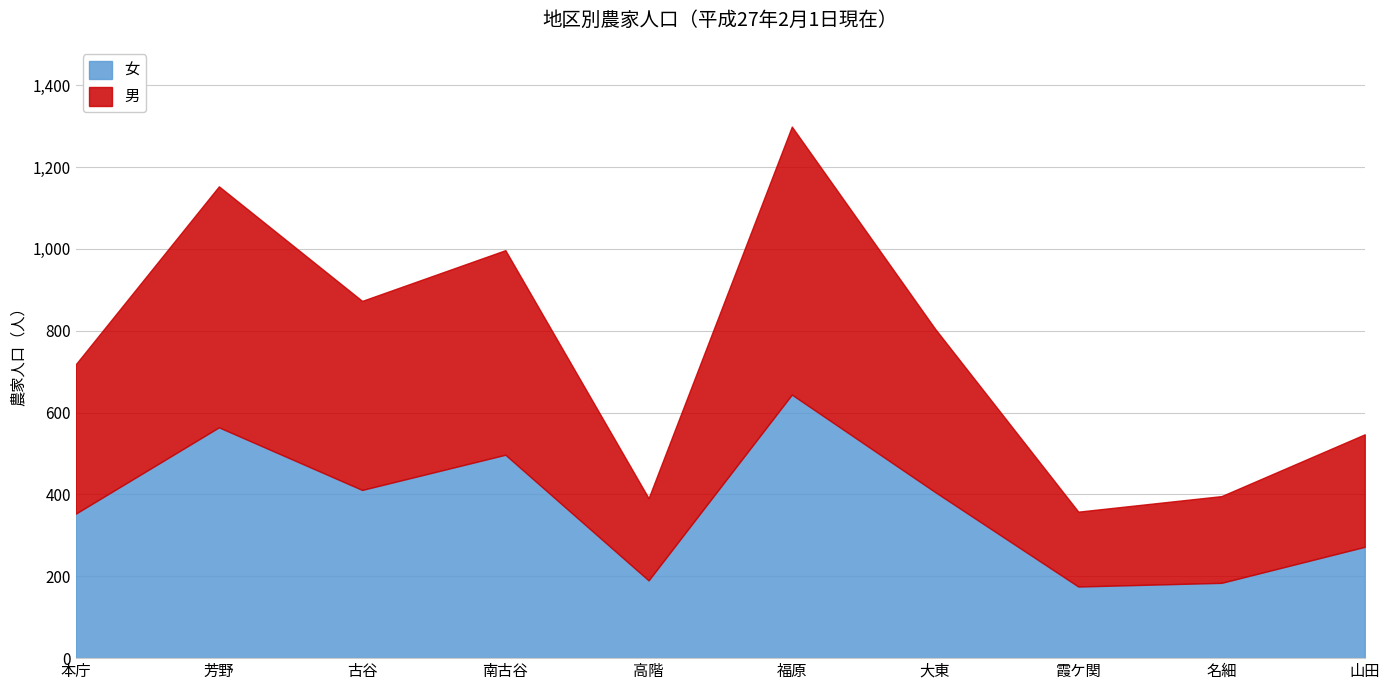

List the series in order of their overall mean, highest first.

男, 女